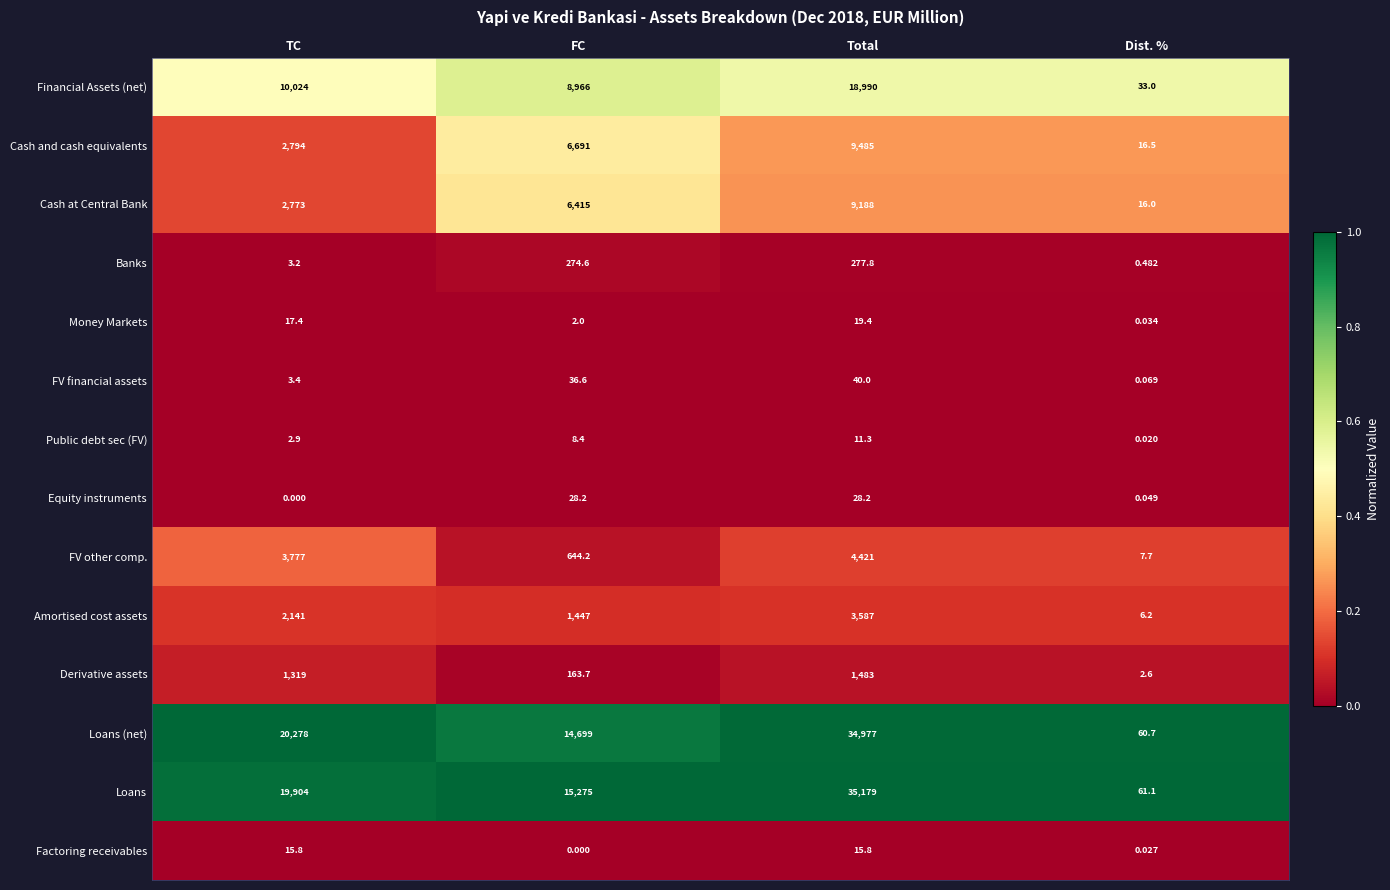

Which series has the largest range (max minus min)?

Loans